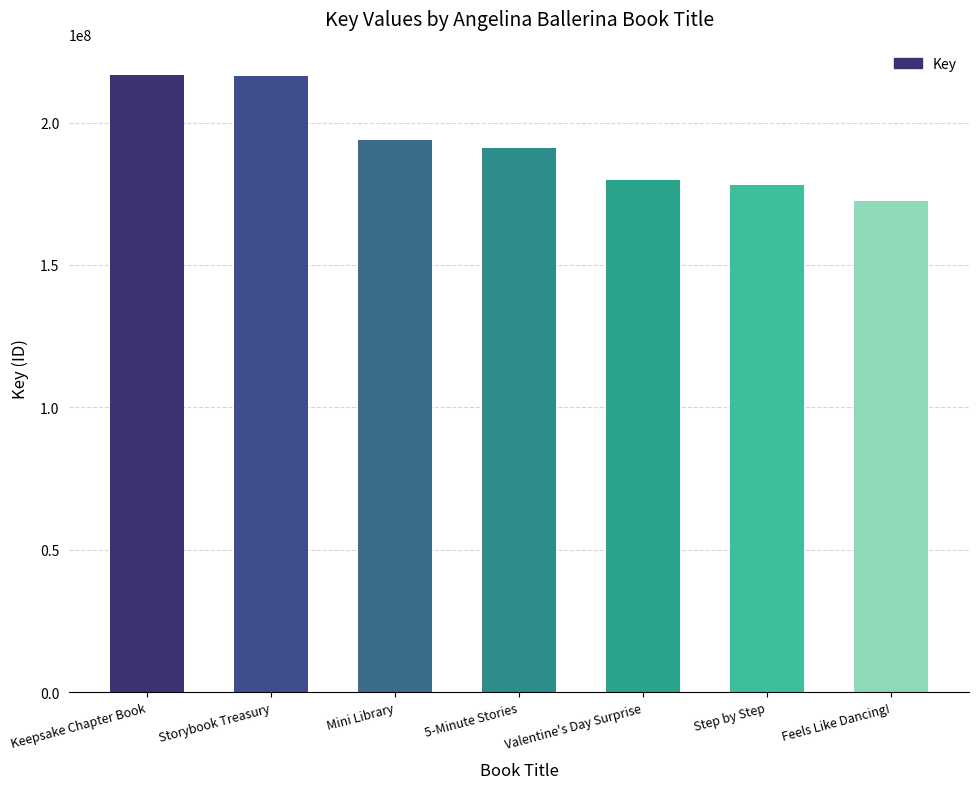

Are the bars grouped side by side (vs. stacked)?

No